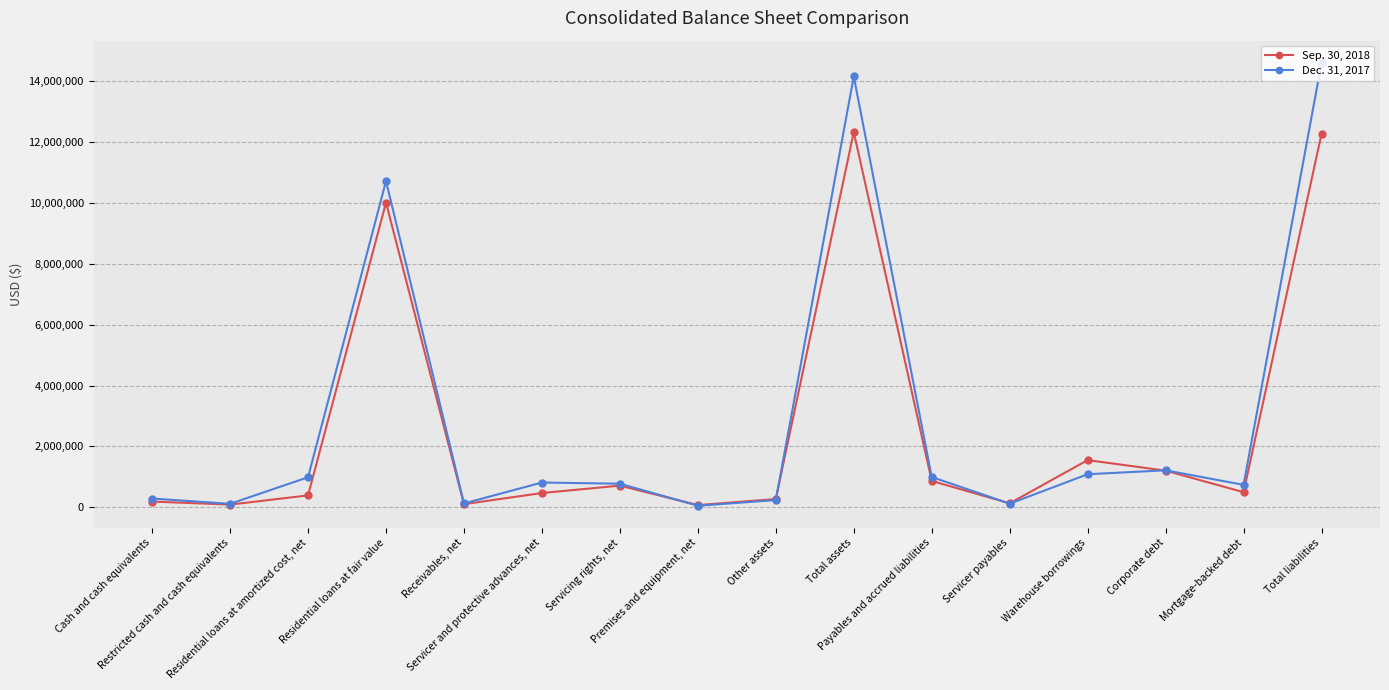

What value does the Sep. 30, 2018 series have at Servicer payables?

128320